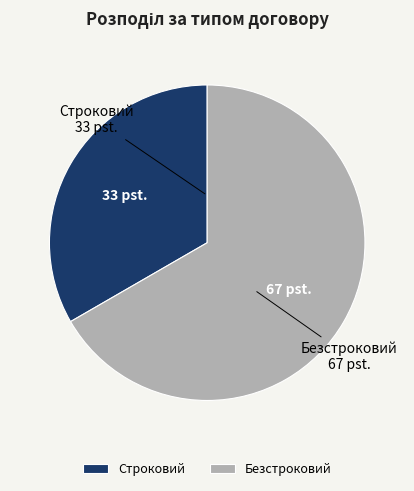

What is the largest slice in the pie chart?

Безстроковий